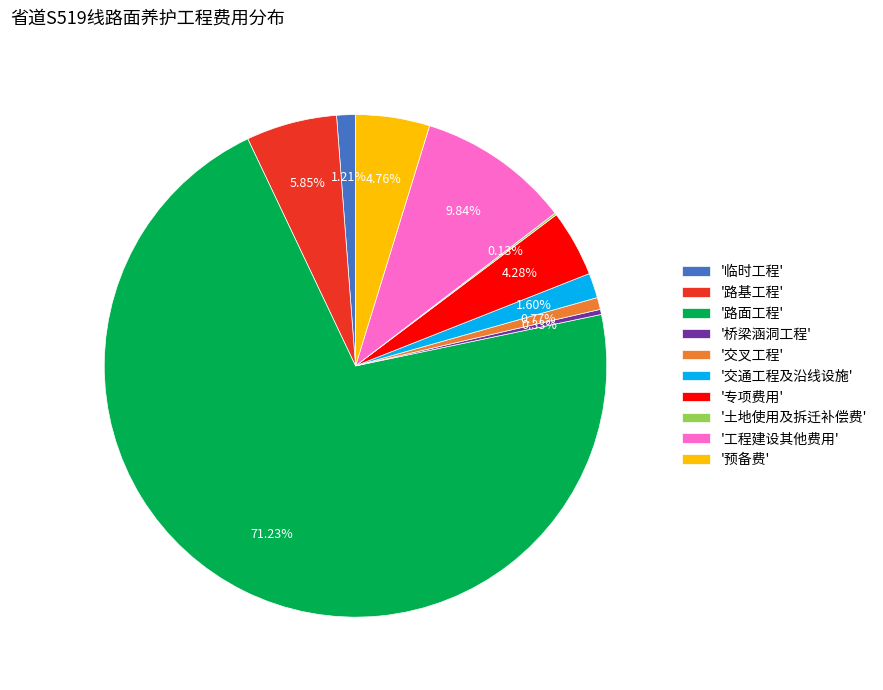

Is there any slice that represents more than half of the pie?

Yes